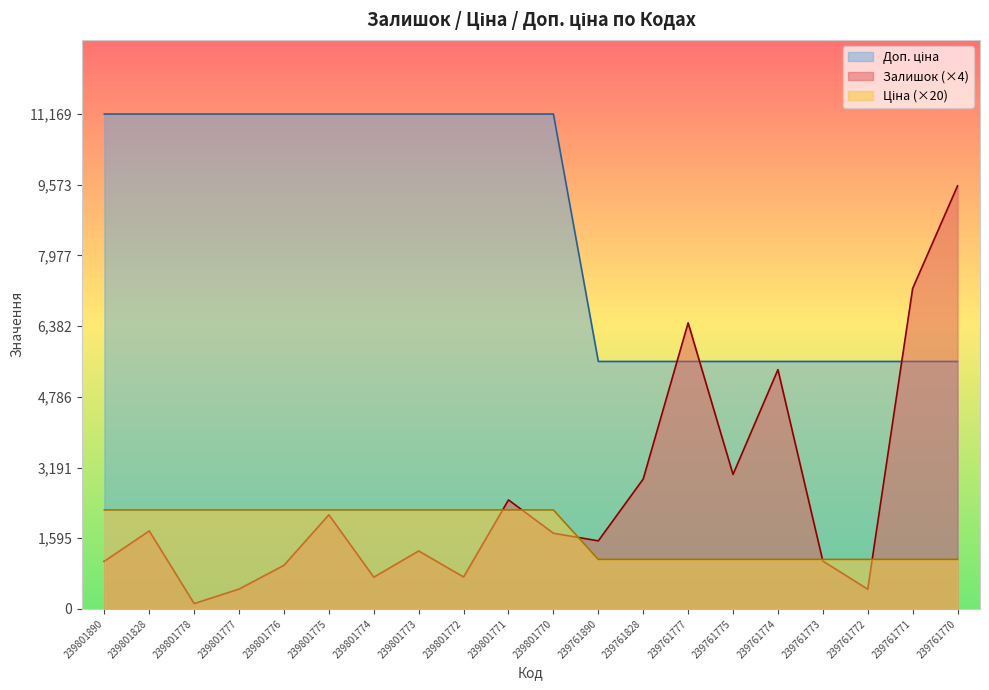

True or false: Ціна and Залишок cross at least once.

True